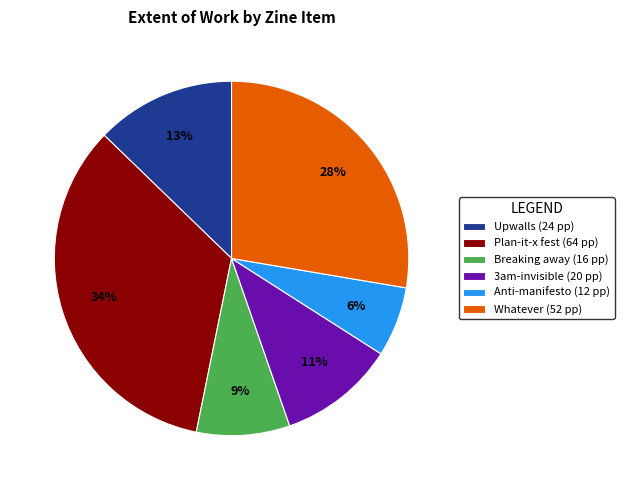

Combined, do Anti-manifesto (12 pp) and Whatever (52 pp) account for over 50%?

No